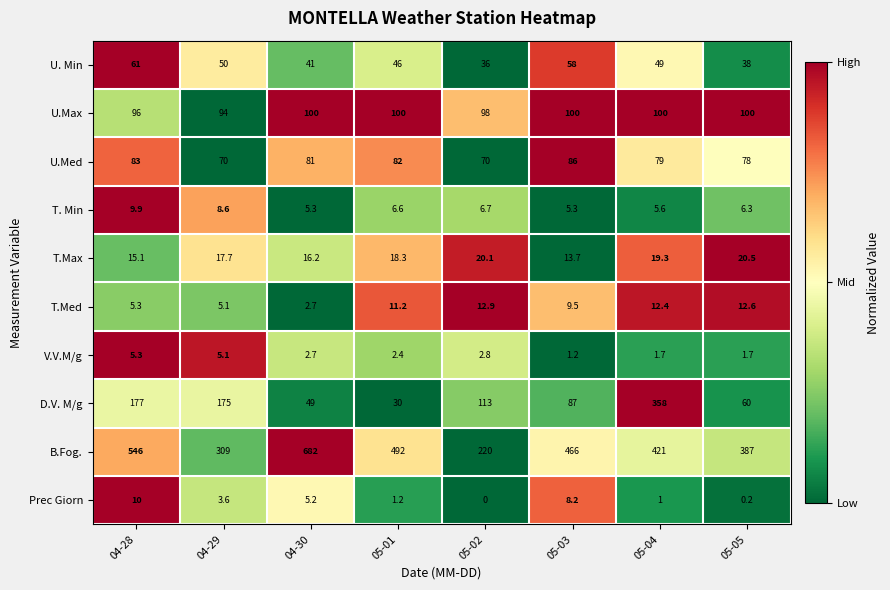

At how many categories does at least one series exceed 0?

8